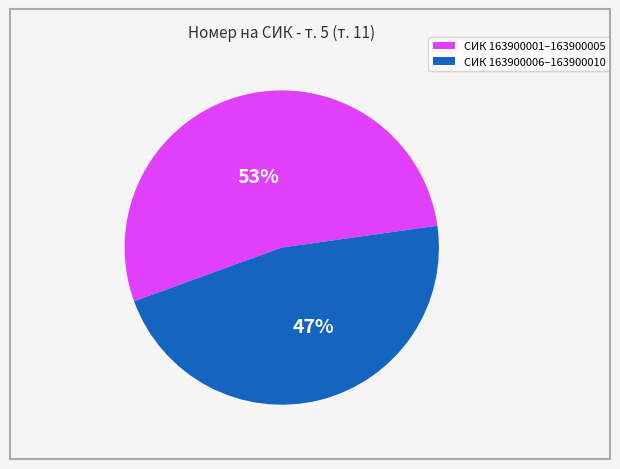

Is there any slice that represents more than half of the pie?

Yes